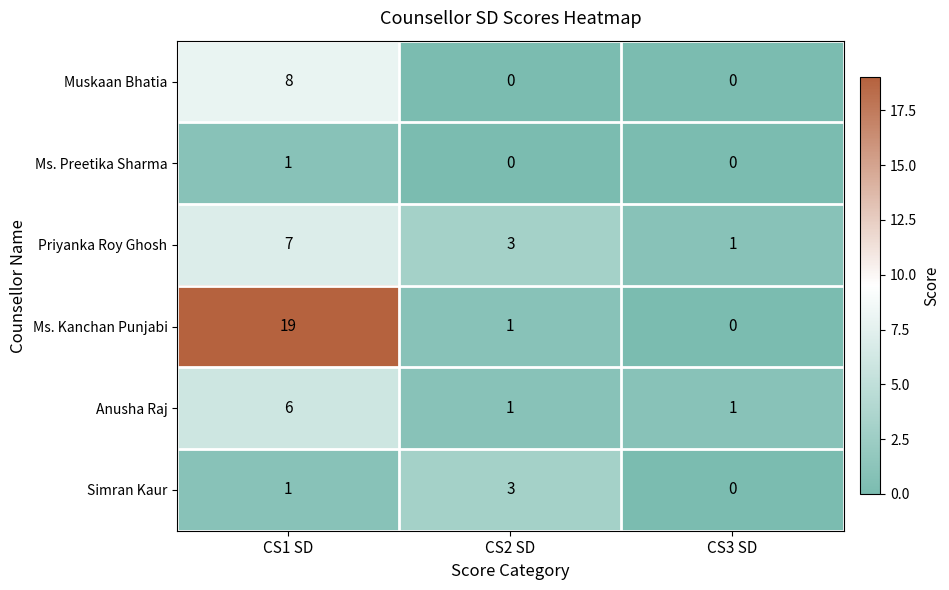

The Ms. Preetika Sharma series shows 1 at CS3 SD. True or false?

False